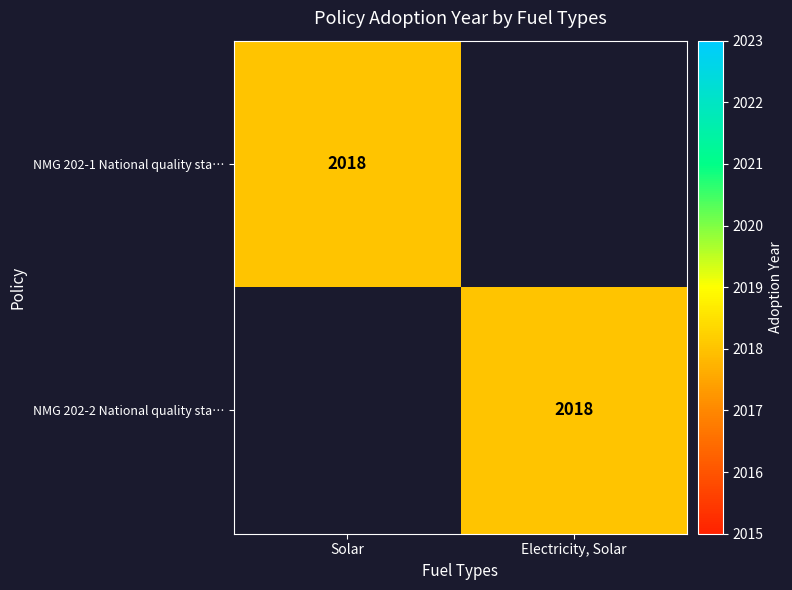

The NMG 202-1 National quality sta… series shows 2018 at Solar. True or false?

True